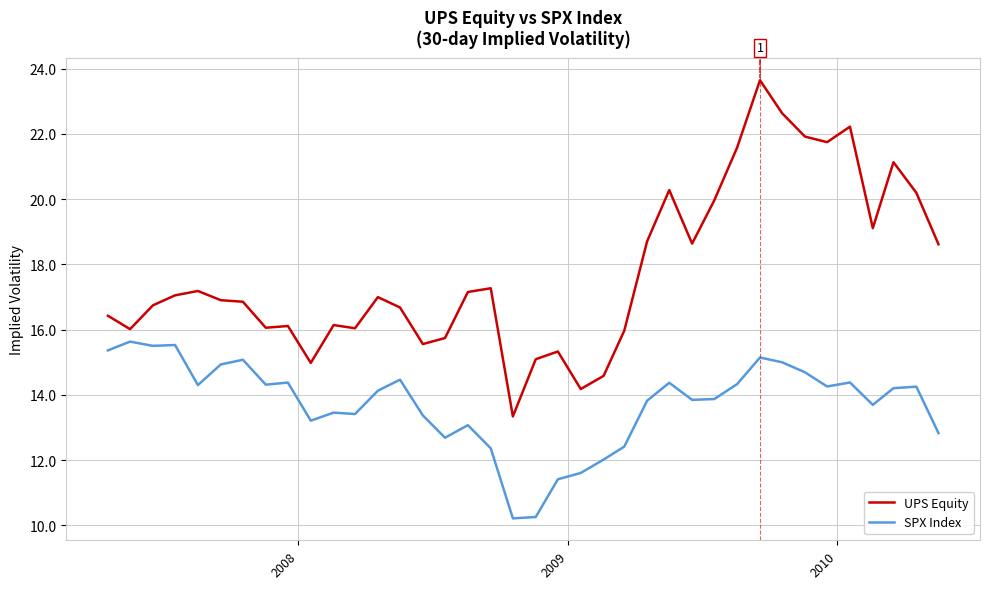

Which series has the largest range (max minus min)?

UPS Equity